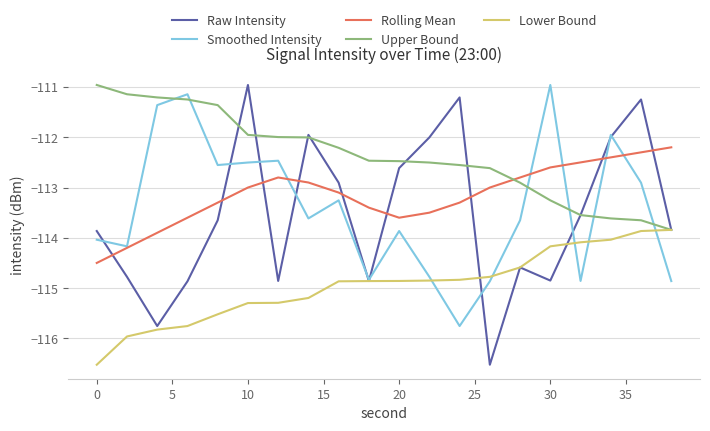

Which series has the widest spread of values?

Raw Intensity